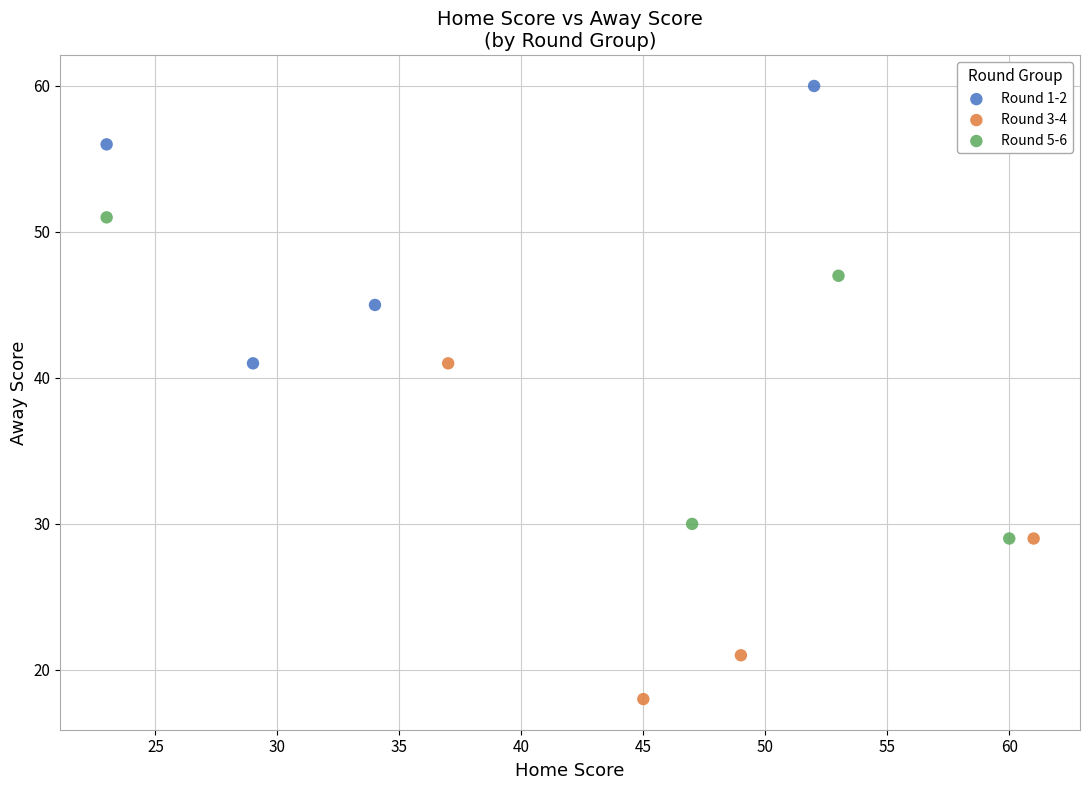

Which series reaches the minimum Y coordinate?

Round 3-4